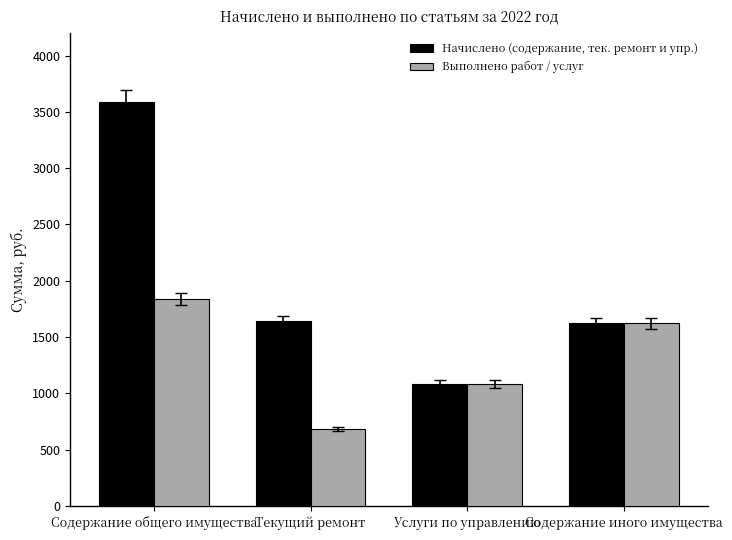

What is the minimum value for Начислено (содержание, тек. ремонт и упр.)?

1083.0